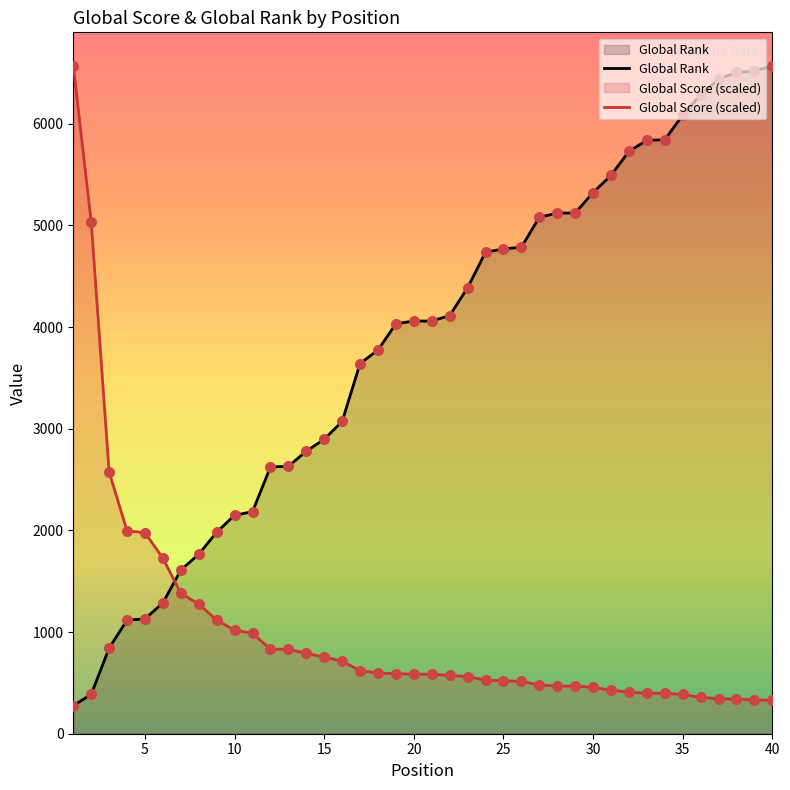

Which series reaches the minimum Y coordinate?

Global Rank